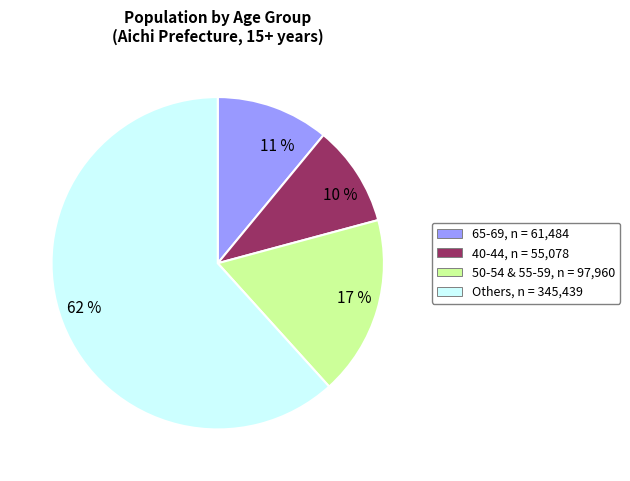

To the nearest percent, what is the average slice percentage?

25%